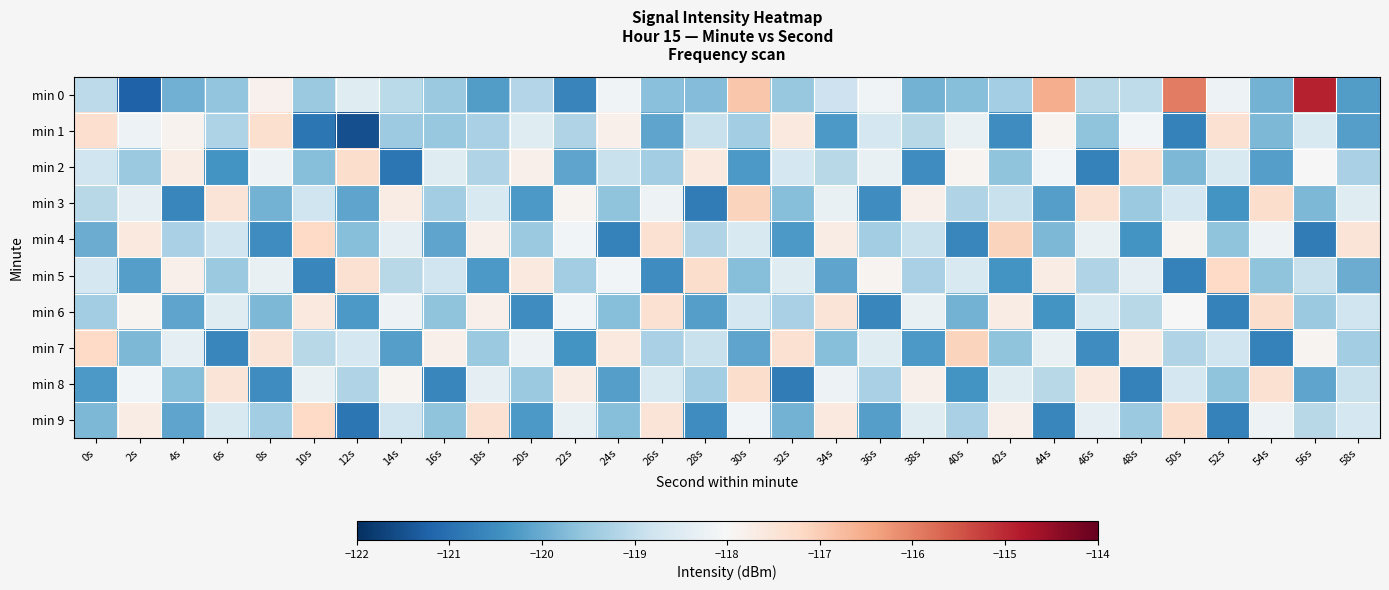

Which series has the widest spread of values?

min 0